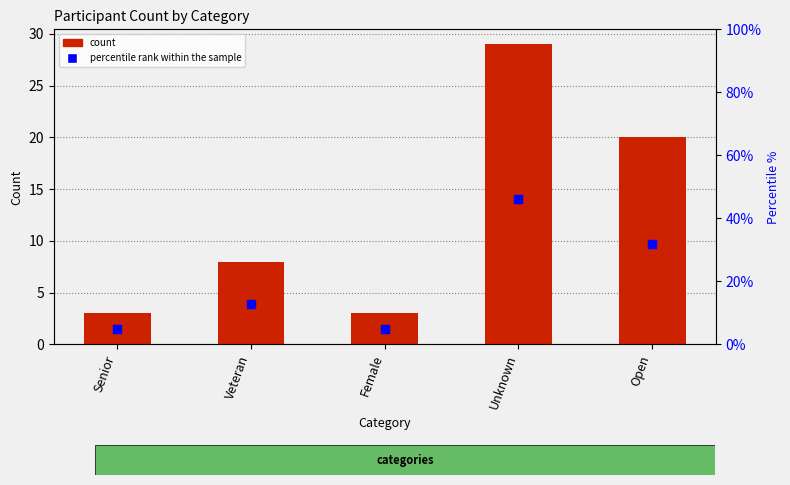

What are all the series names shown in the legend?

count, percentile rank within the sample